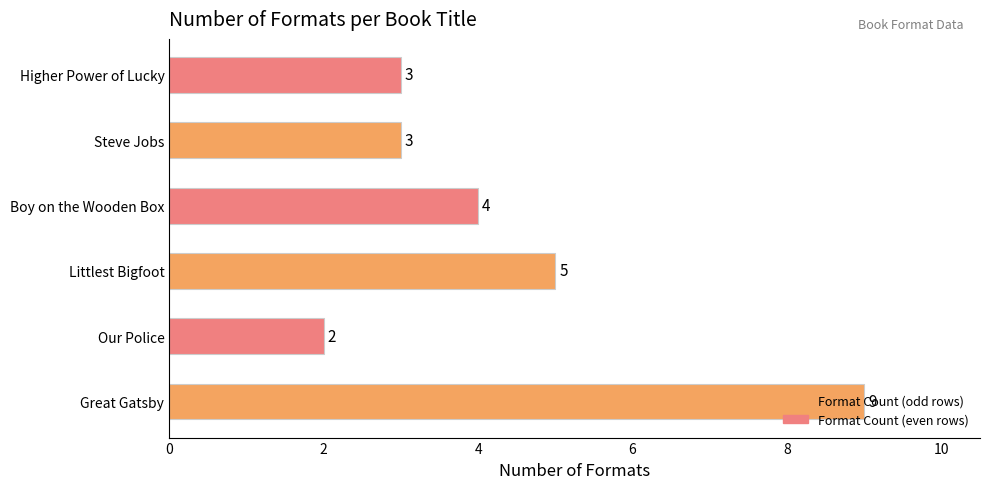

True or false: the data shows 5 at Littlest Bigfoot.

True